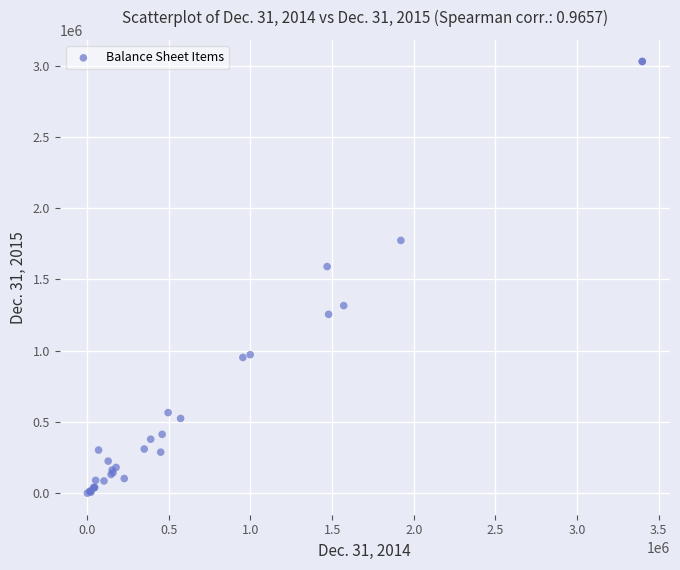

What Y value in the scatter plot is closest to 1515318?

1590645